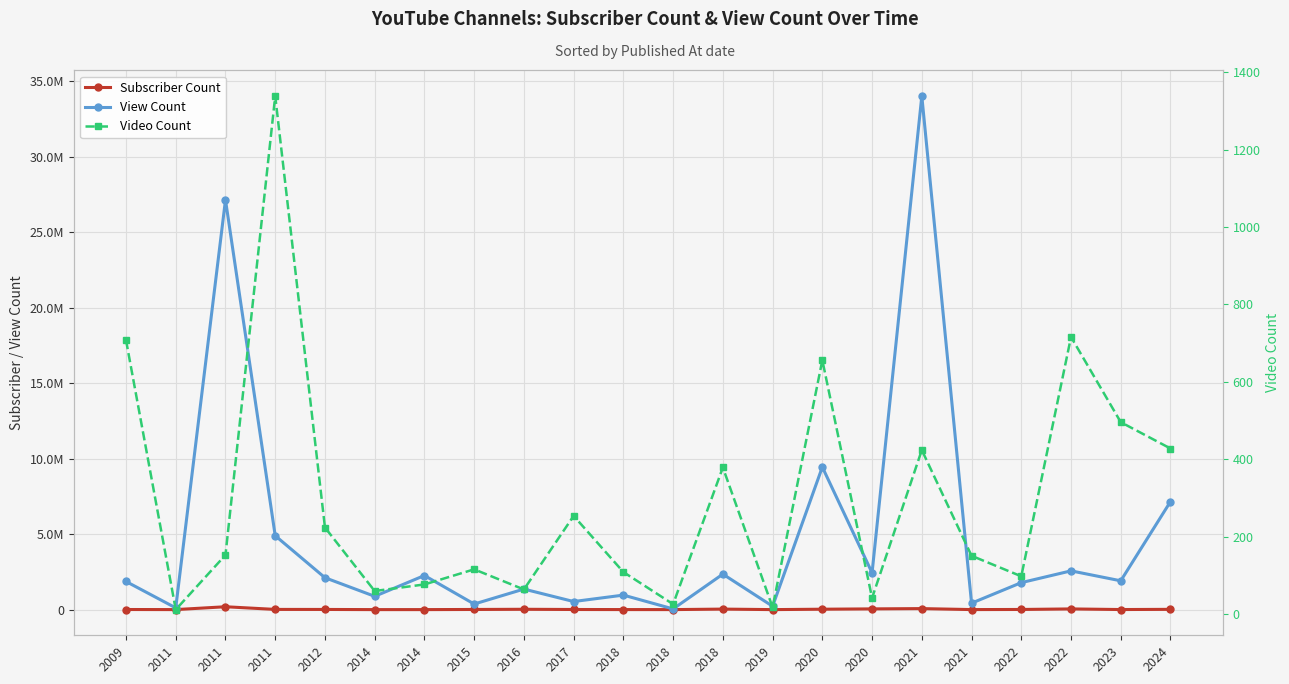

True or false: Video Count has a value of 62 at 2022.

False